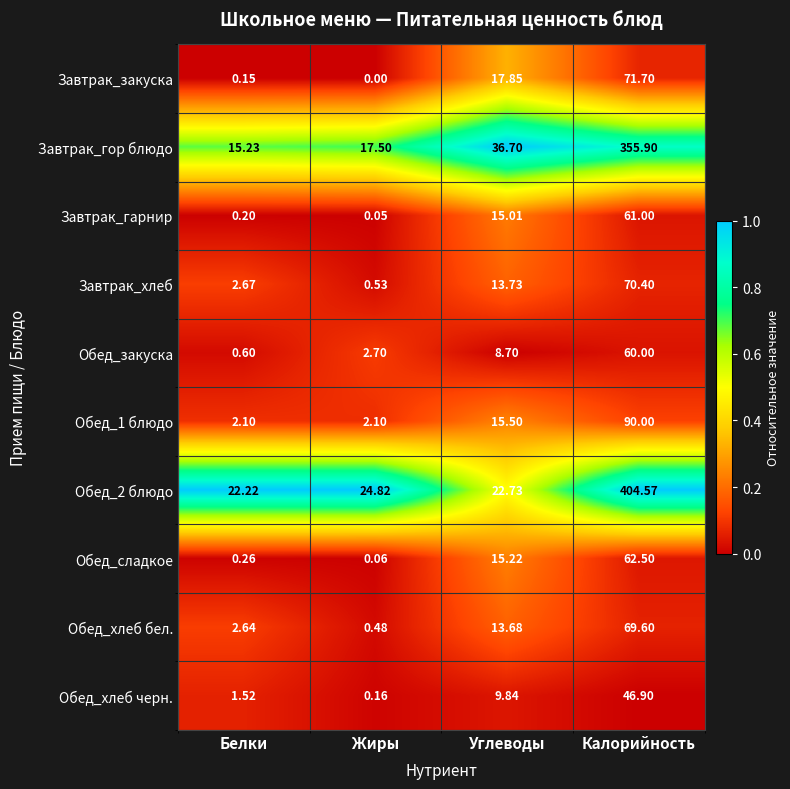

Which category has the lowest value in the Обед_2 блюдо series?

Белки